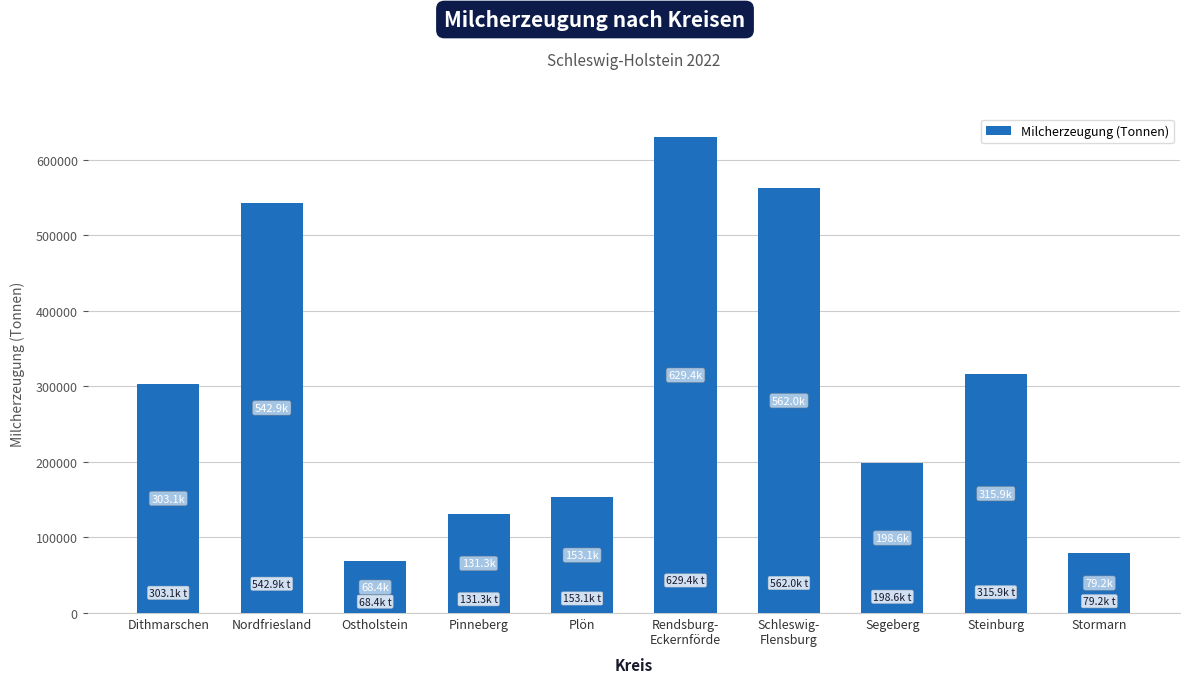

How many data points does each series have?

10